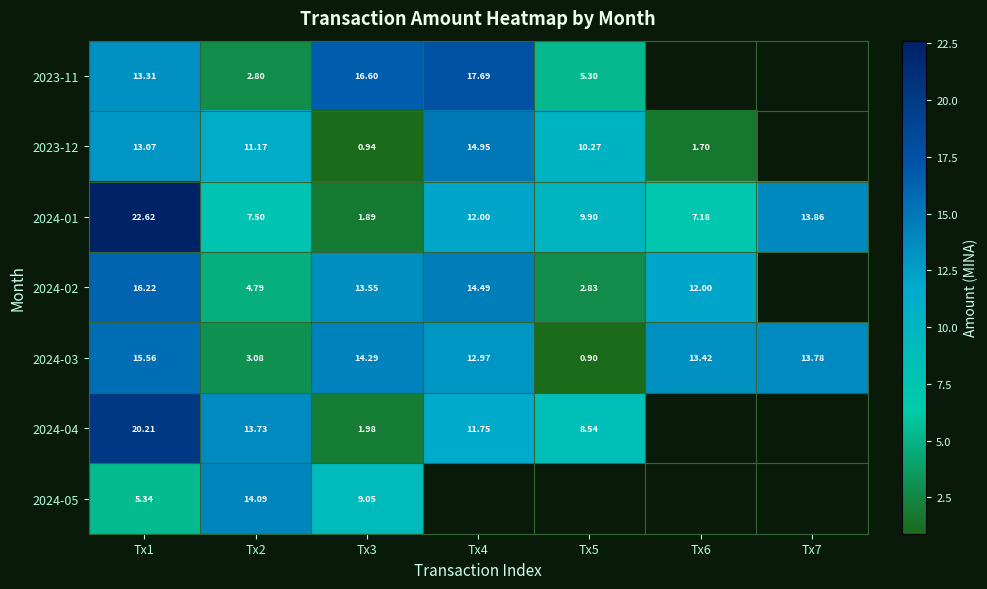

Is it true that 2024-01 equals 7.5 at Tx2?

True